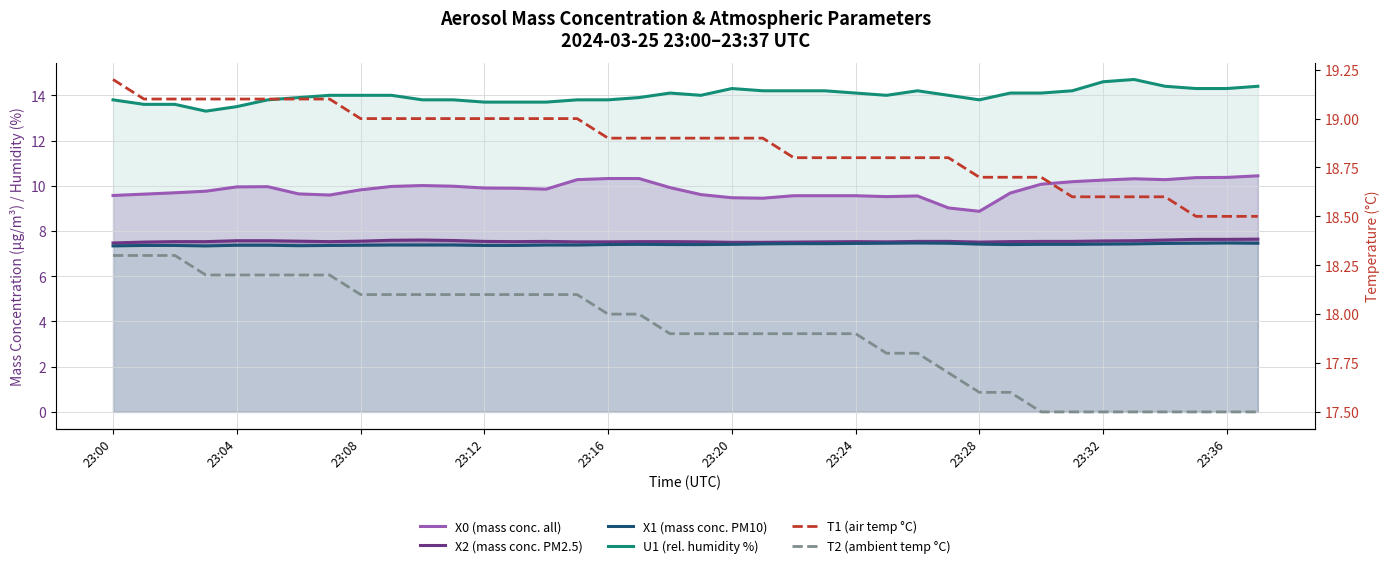

Reading right to left, list all the values displayed in this chart.

X0 (mass conc. all): 10.4	10.4	10.4	10.3	10.3	10.2	10.2	10.1	9.7	8.9	9.0	9.6	9.5	9.6	9.6	9.6	9.4	9.5	9.6	9.9	10.3	10.3	10.3	9.8	9.9	9.9	10.0	10.0	10.0	9.8	9.6	9.6	10.0	9.9	9.8	9.7	9.6	9.6
X2 (mass conc. PM2.5): 7.6	7.6	7.6	7.6	7.6	7.6	7.5	7.5	7.5	7.5	7.5	7.5	7.5	7.5	7.5	7.5	7.5	7.5	7.5	7.5	7.5	7.5	7.5	7.5	7.5	7.5	7.6	7.6	7.6	7.5	7.5	7.5	7.6	7.6	7.5	7.5	7.5	7.5
X1 (mass conc. PM10): 7.5	7.5	7.5	7.5	7.4	7.4	7.4	7.4	7.4	7.4	7.5	7.5	7.5	7.5	7.4	7.4	7.4	7.4	7.4	7.4	7.4	7.4	7.4	7.4	7.4	7.4	7.4	7.4	7.4	7.4	7.4	7.3	7.4	7.4	7.3	7.4	7.4	7.3
U1 (rel. humidity %): 14.4	14.3	14.3	14.4	14.7	14.6	14.2	14.1	14.1	13.8	14.0	14.2	14.0	14.1	14.2	14.2	14.2	14.3	14.0	14.1	13.9	13.8	13.8	13.7	13.7	13.7	13.8	13.8	14.0	14.0	14.0	13.9	13.8	13.5	13.3	13.6	13.6	13.8
T1 (air temp °C): 18.5	18.5	18.5	18.6	18.6	18.6	18.6	18.7	18.7	18.7	18.8	18.8	18.8	18.8	18.8	18.8	18.9	18.9	18.9	18.9	18.9	18.9	19.0	19.0	19.0	19.0	19.0	19.0	19.0	19.0	19.1	19.1	19.1	19.1	19.1	19.1	19.1	19.2
T2 (ambient temp °C): 17.5	17.5	17.5	17.5	17.5	17.5	17.5	17.5	17.6	17.6	17.7	17.8	17.8	17.9	17.9	17.9	17.9	17.9	17.9	17.9	18.0	18.0	18.1	18.1	18.1	18.1	18.1	18.1	18.1	18.1	18.2	18.2	18.2	18.2	18.2	18.3	18.3	18.3